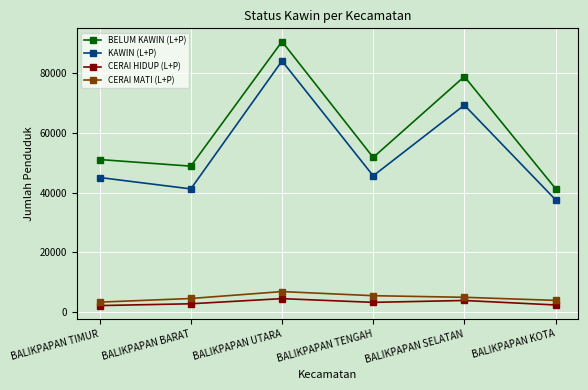

What is the difference between the second highest and second lowest values in the CERAI MATI (L+P) series?

1569